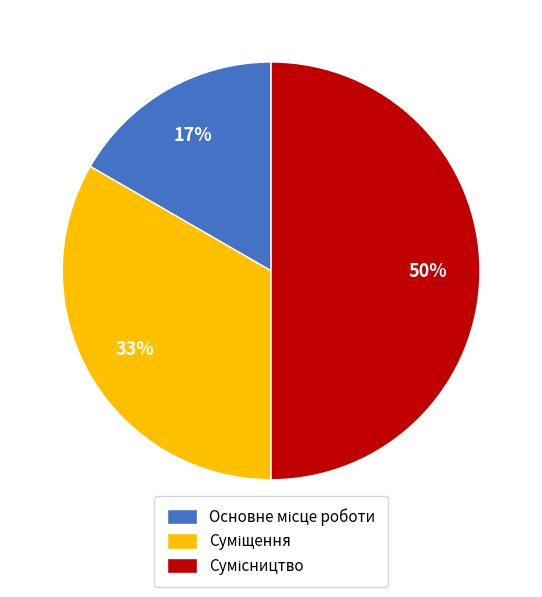

To the nearest percent, what is the difference between the largest and smallest slice percentages?

33%